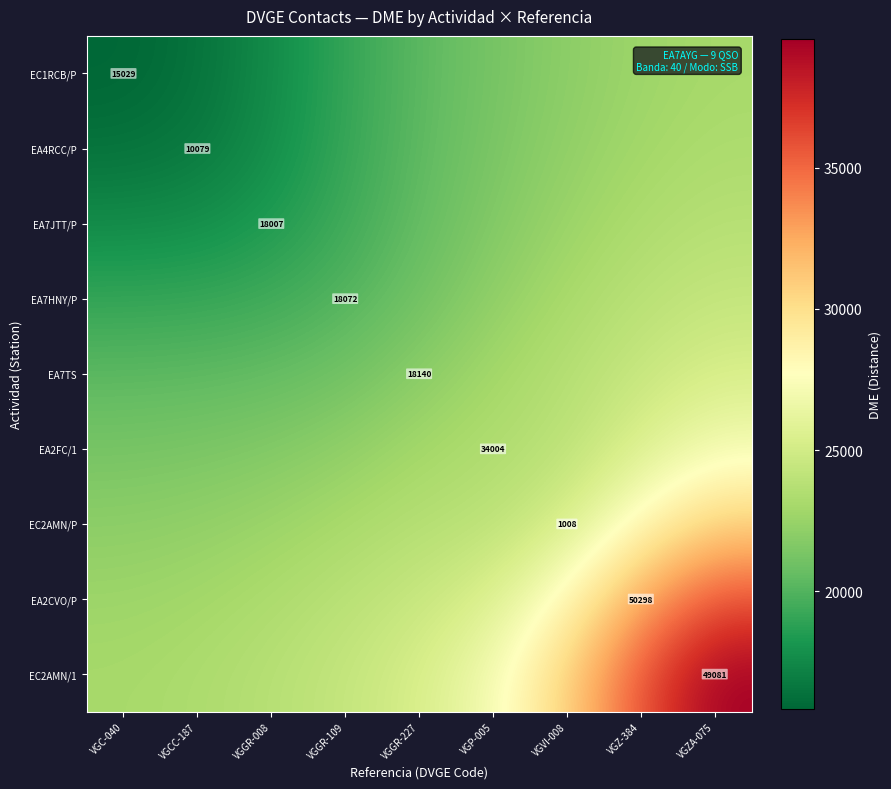

Is the value of EA7TS at VGGR-227 greater than the value of EA4RCC/P at VGC-040?

Yes